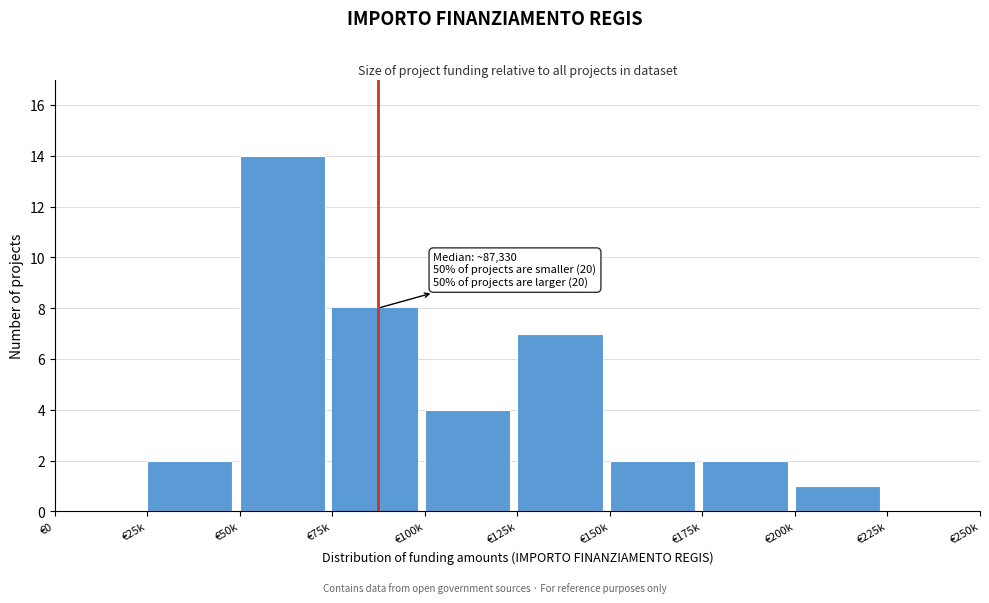

Reading left to right, list all the values displayed in this chart.

€0=0	€25k=2	€50k=14	€75k=8	€100k=4	€125k=7	€150k=2	€175k=2	€200k=1	€225k=0